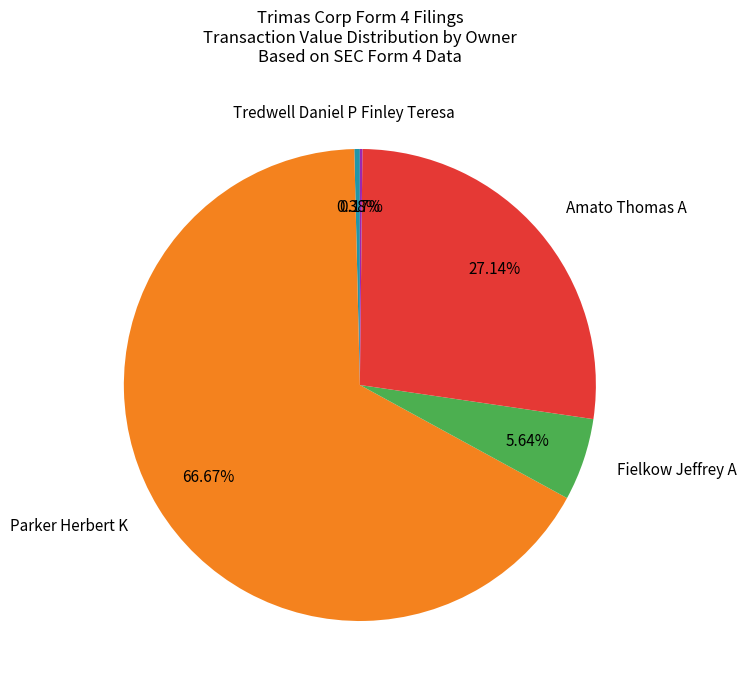

What is the largest slice in the pie chart?

Parker Herbert K